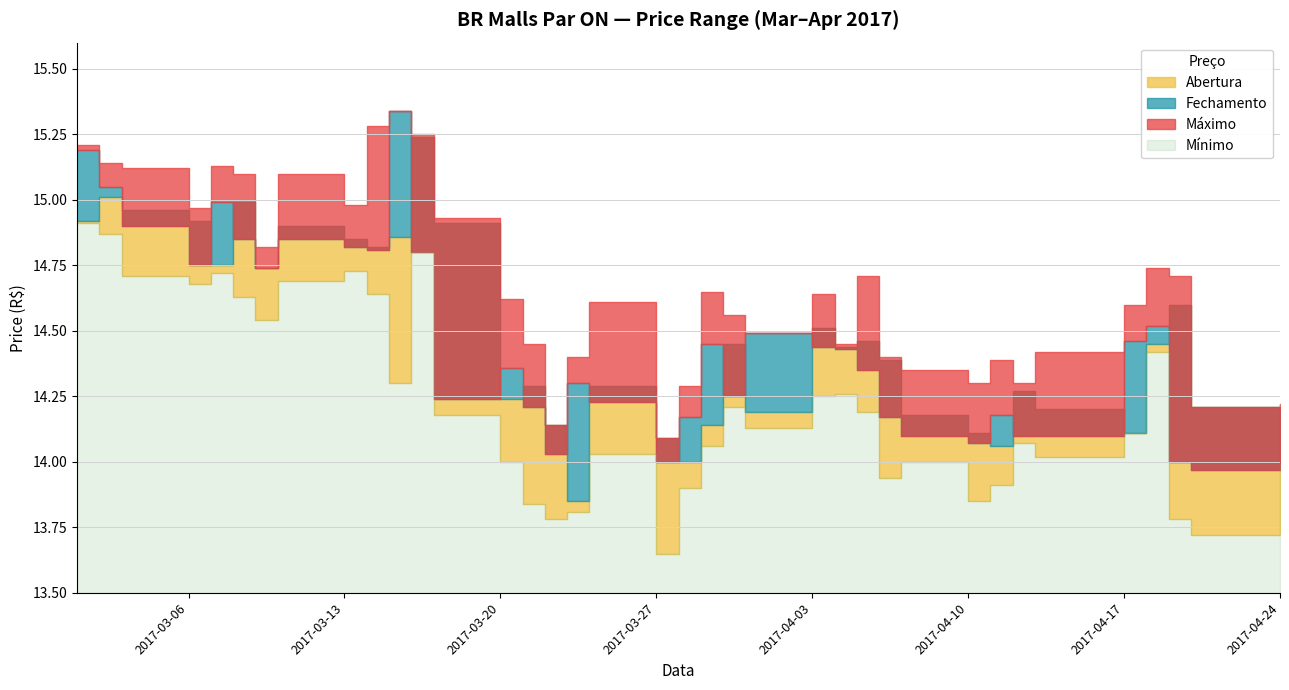

Where does the Fechamento series first go above 14?

2017-03-01